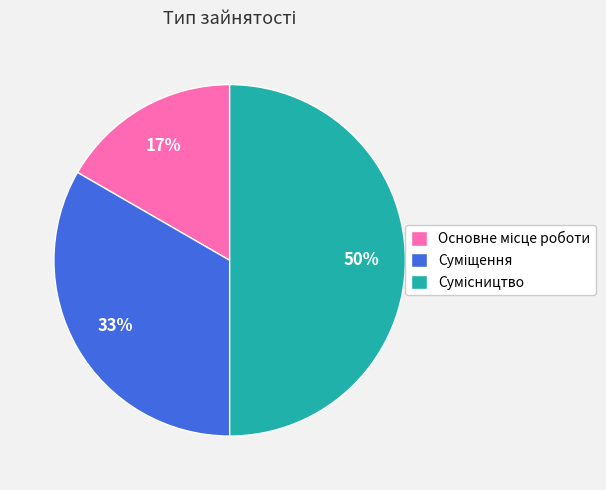

How many segments does this pie chart have?

3